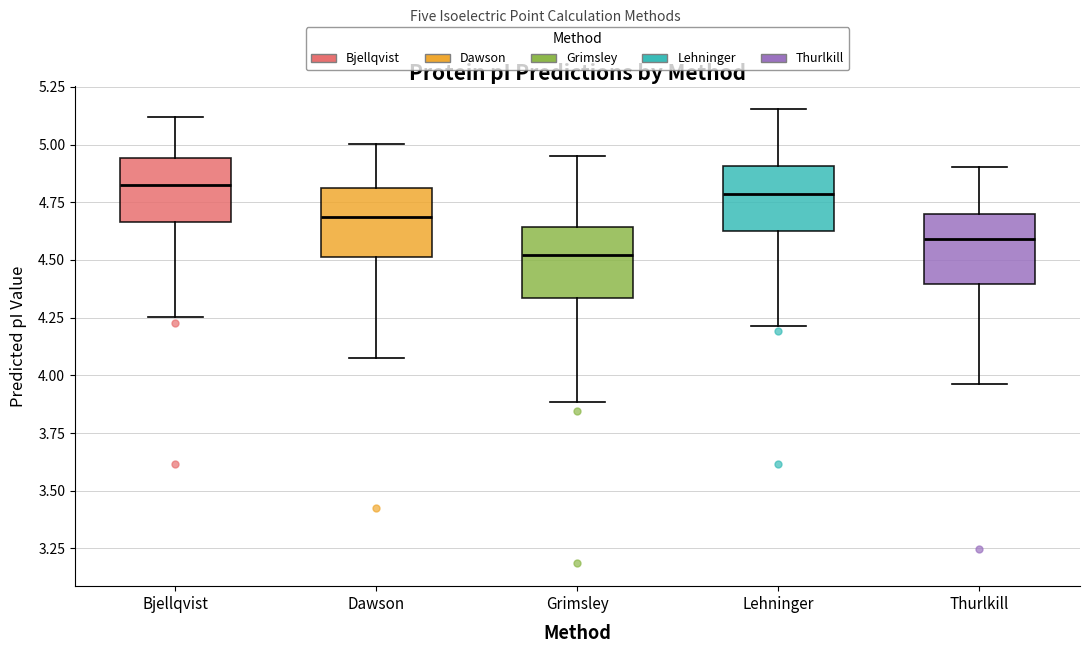

Reading left to right, transcribe this box plot: for each box, give where its median line is, the range the box spans, and where its two whiskers end, as read against the y-axis. The values are not printed on the chart, so give them approximately, as read against the axis.

Bjellqvist: median 4.85, box 4.65 to 4.95, whiskers 4.25 to 5.10
Dawson: median 4.70, box 4.50 to 4.80, whiskers 4.10 to 5.00
Grimsley: median 4.50, box 4.35 to 4.65, whiskers 3.90 to 4.95
Lehninger: median 4.80, box 4.60 to 4.90, whiskers 4.20 to 5.15
Thurlkill: median 4.60, box 4.40 to 4.70, whiskers 3.95 to 4.90